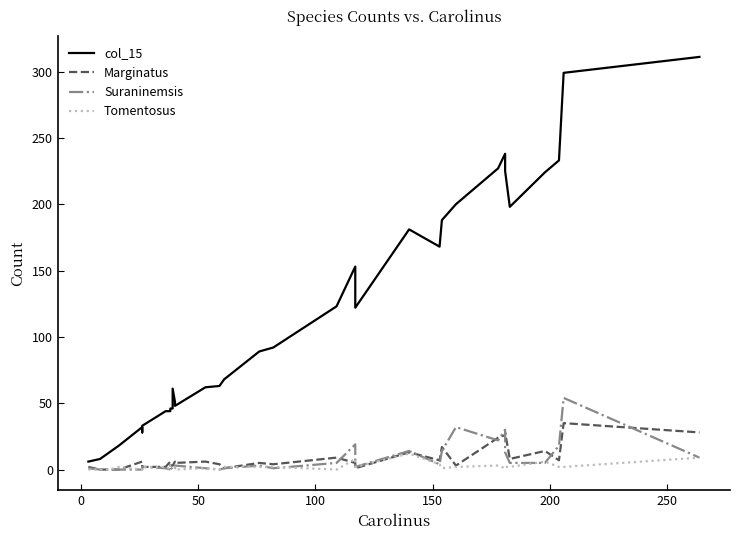

What are all the series names shown in the legend?

col_15, Marginatus, Suraninemsis, Tomentosus